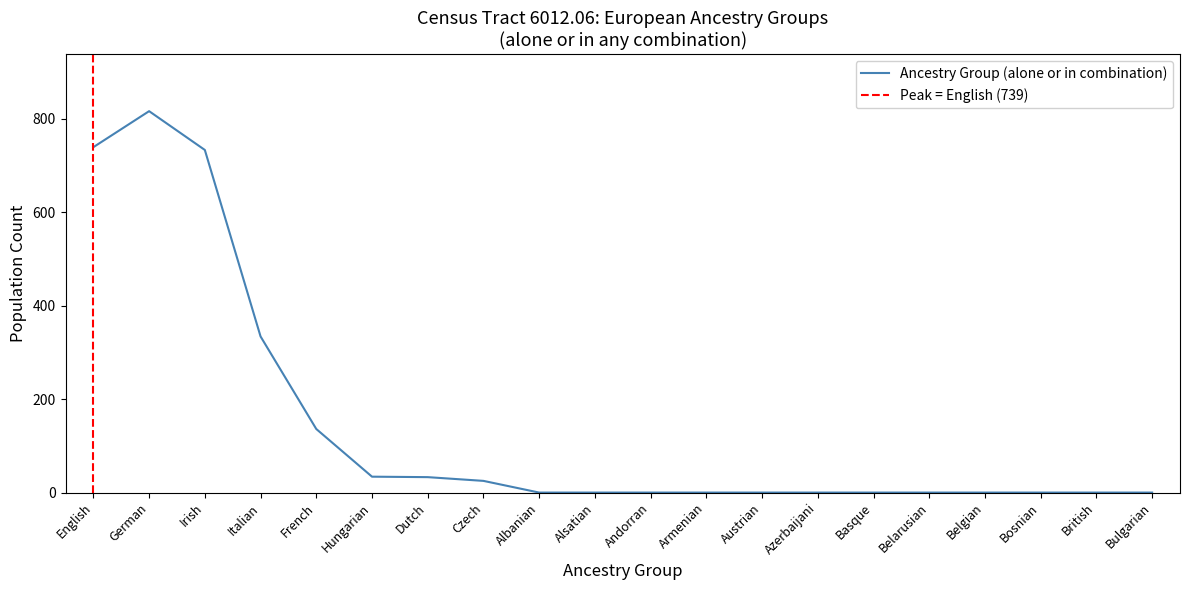

What is the average value?

142